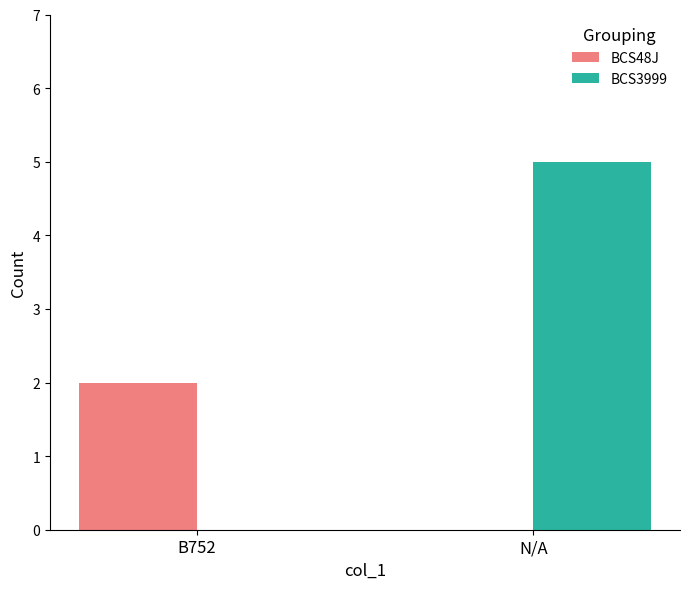

What is the maximum value shown in the chart?

5